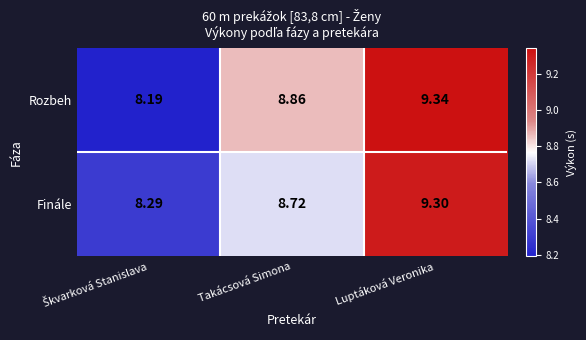

List the series in order of their peak value, lowest first.

Finále, Rozbeh